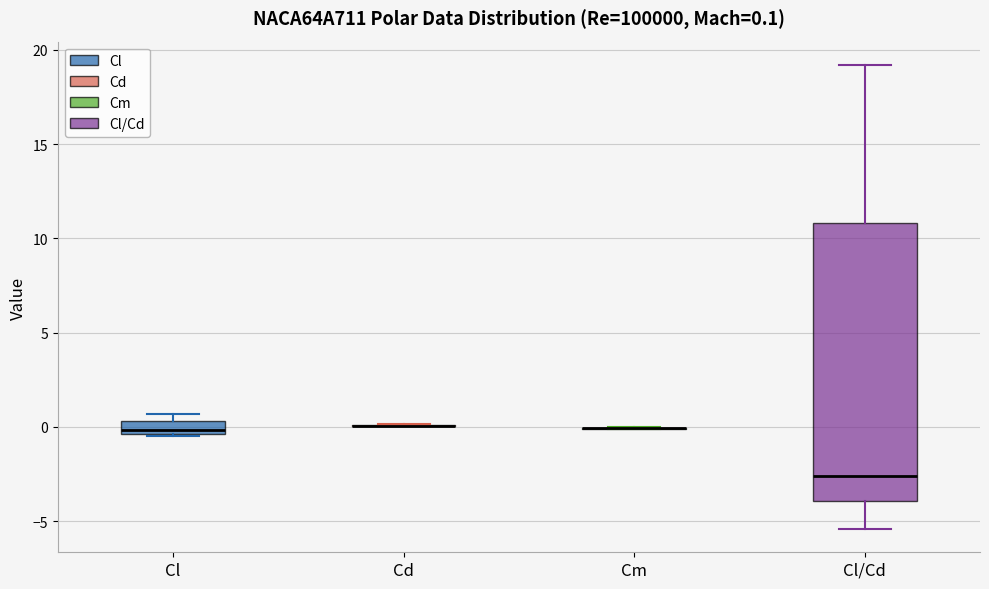

Which box is the tallest, from its lower edge to its upper edge?

Cl/Cd